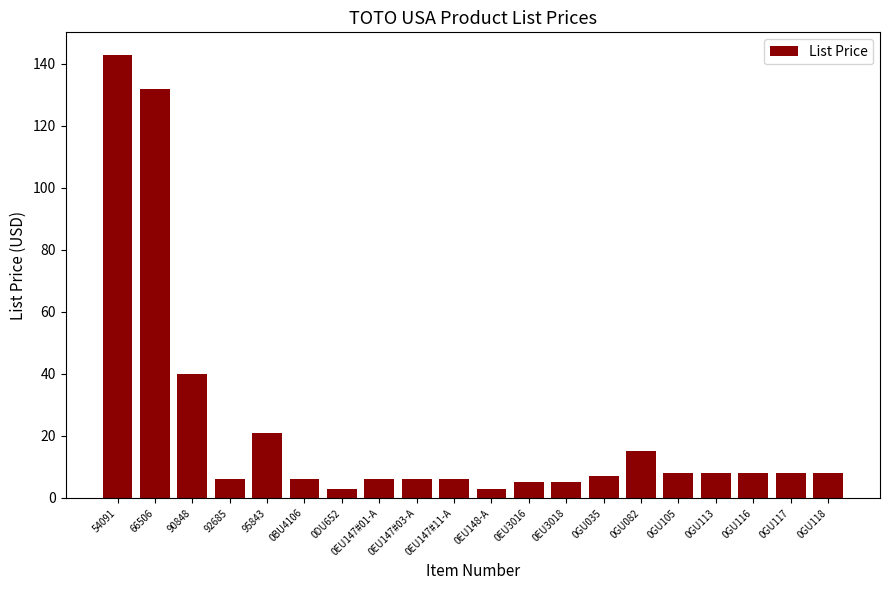

Is it true that the value at 0BU4106 is 6?

True